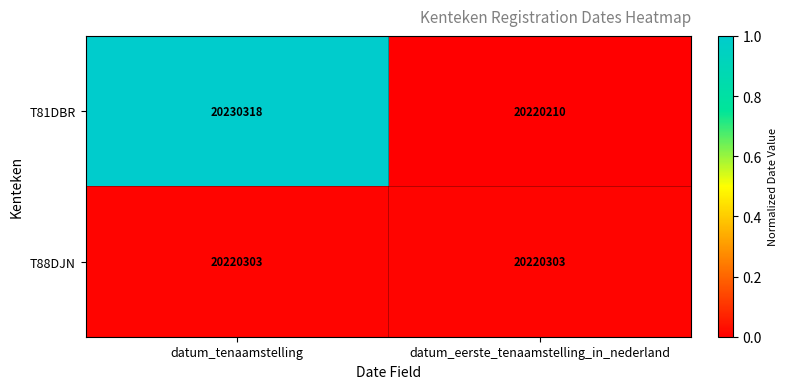

Which series has the largest total across all categories?

T81DBR